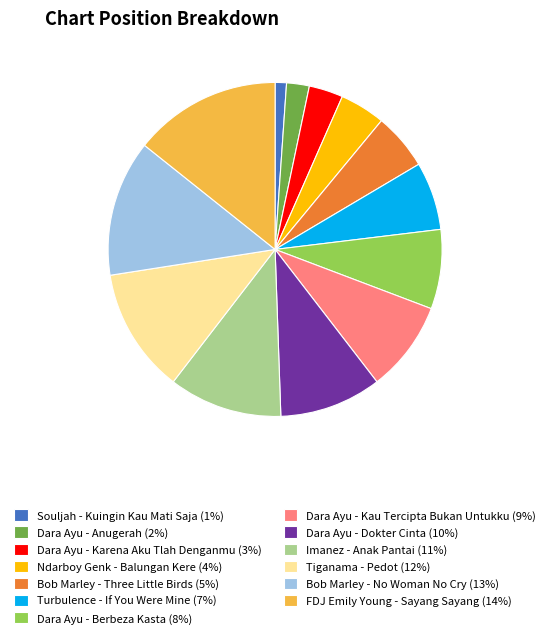

Combined, do Dara Ayu - Berbeza Kasta and Dara Ayu - Dokter Cinta account for over 50%?

No